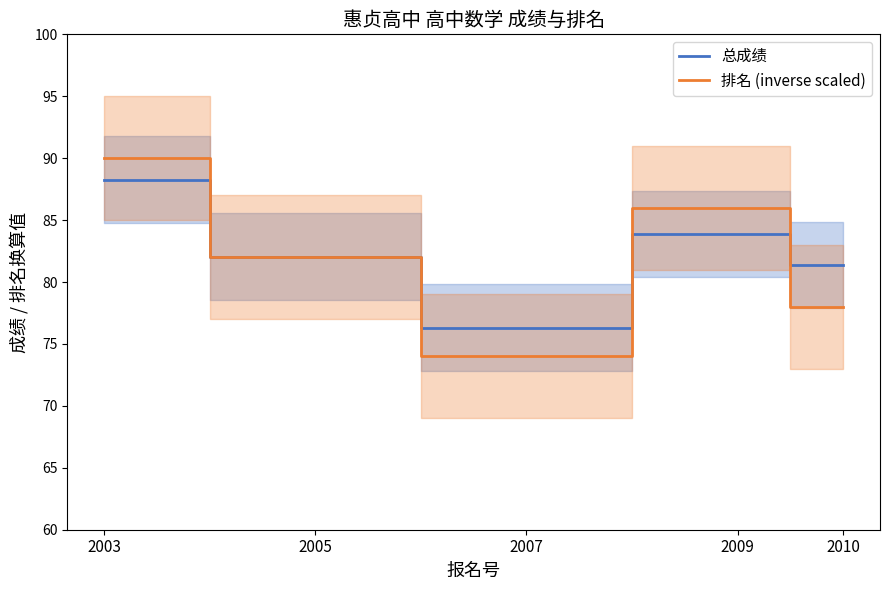

At which category does the chart reach its minimum across all series?

2007